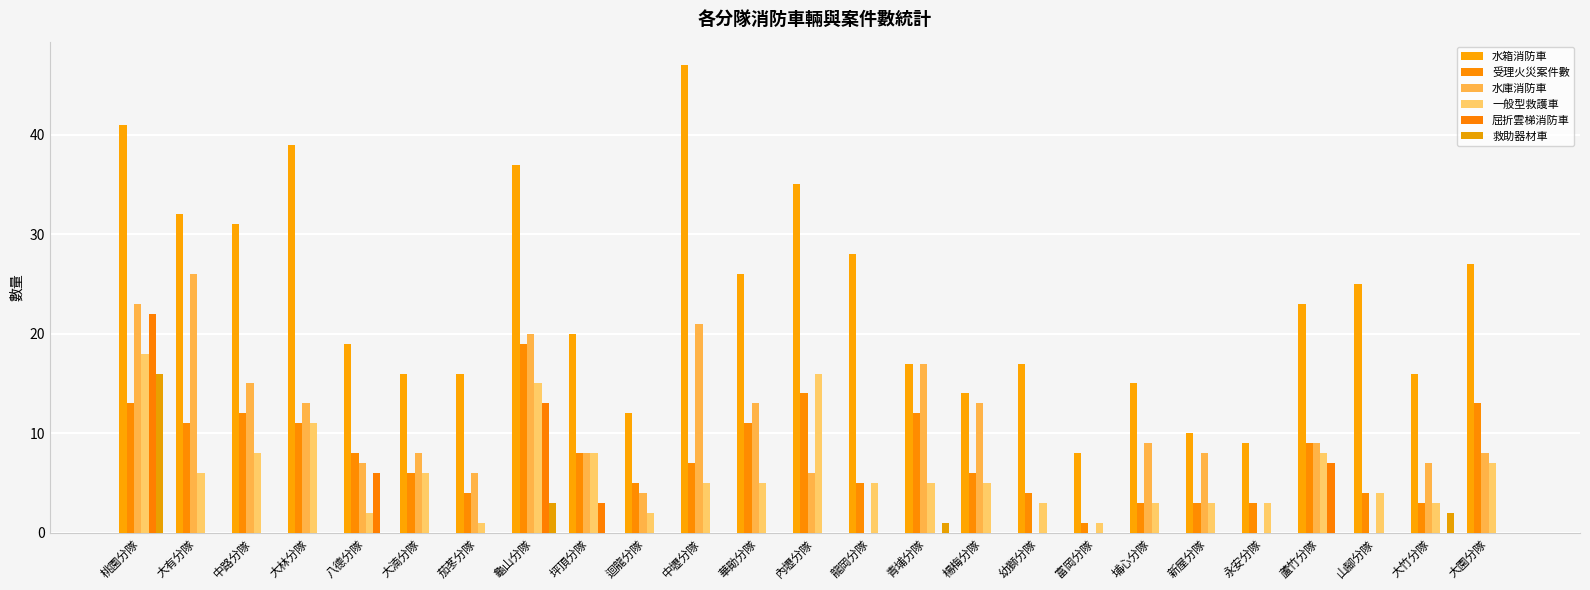

The value of 救助器材車 at 大竹分隊 is 4. True or false?

False